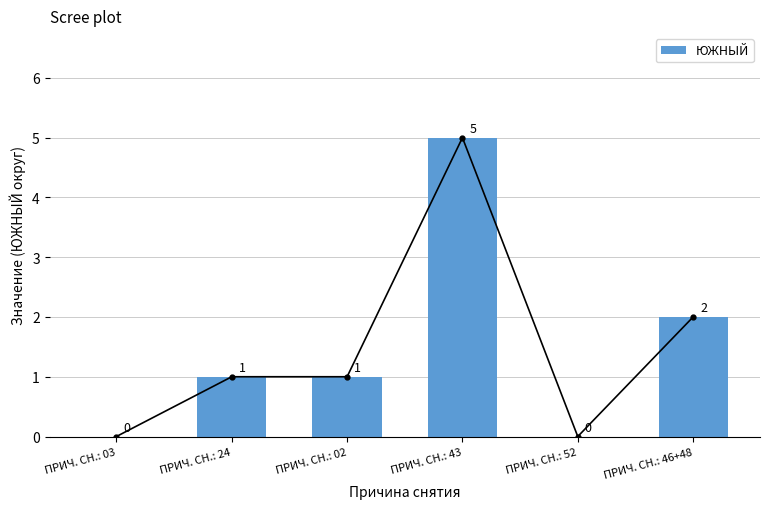

What is the sum of the values at ПРИЧ. СН.: 43 and ПРИЧ. СН.: 03?

5